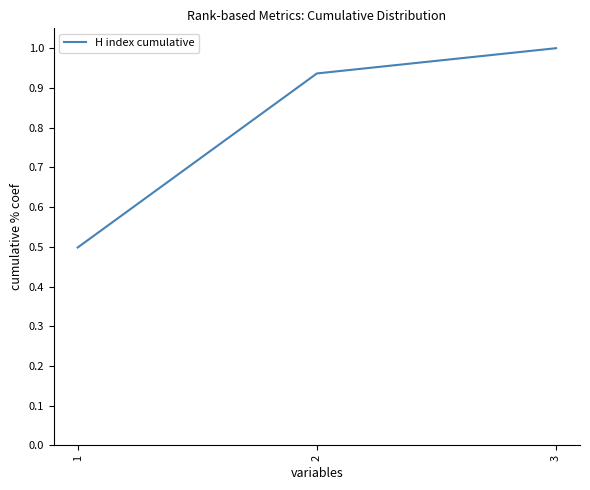

What is the change in value from 1 to 3?

+0.5